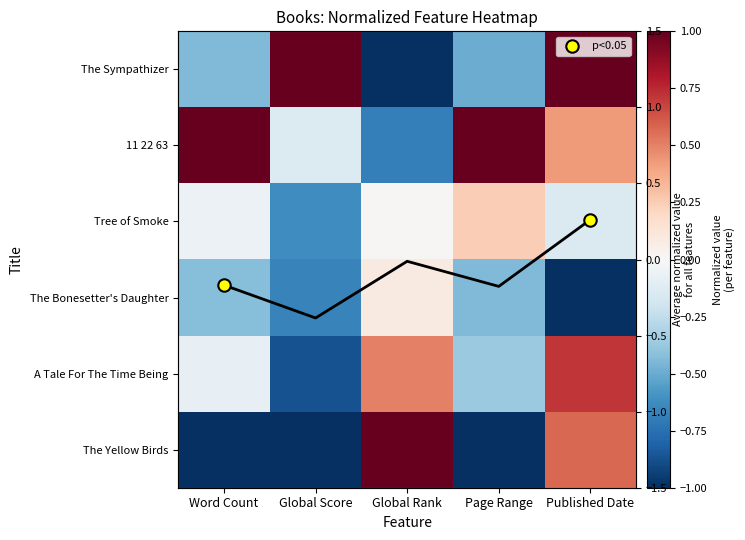

Rank the categories by The Yellow Birds value from highest to lowest.

Global Rank, Published Date, Word Count, Global Score, Page Range